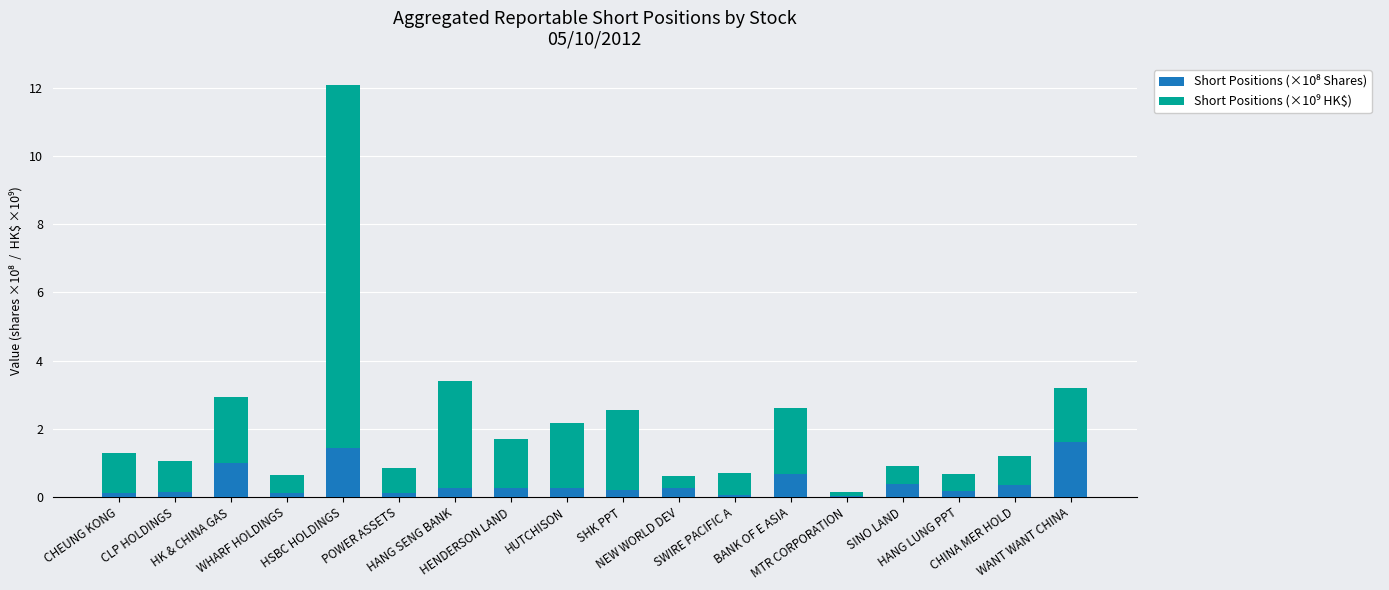

How many bars are there in total?

18